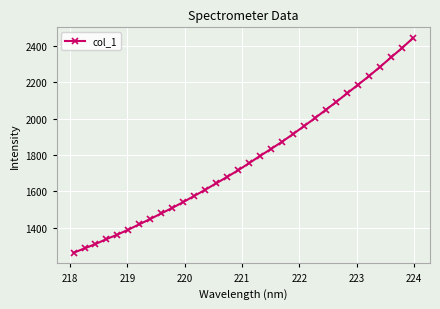

What is the value of the 27th point from the left?

2188.7